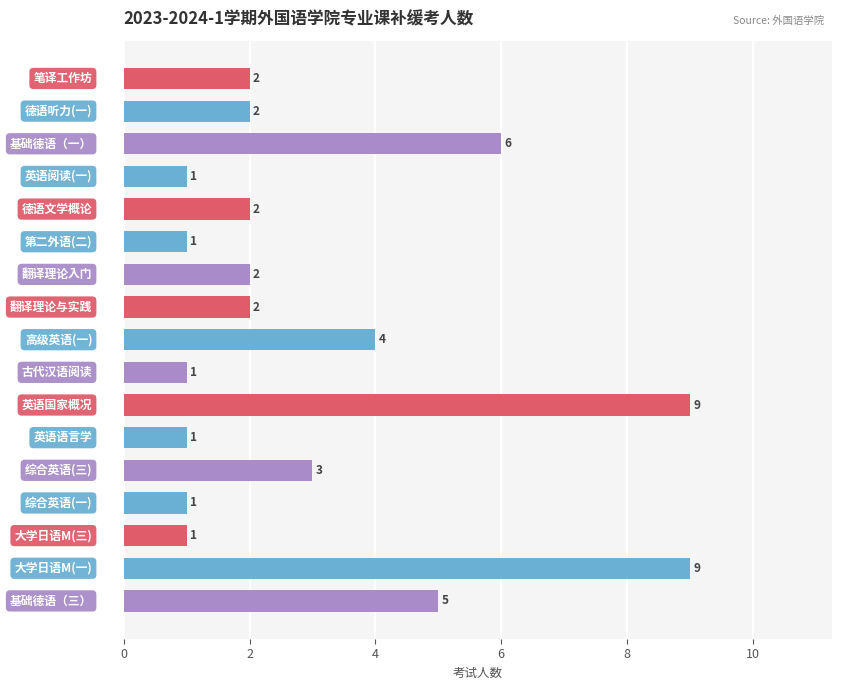

What is the maximum value shown in the chart?

9